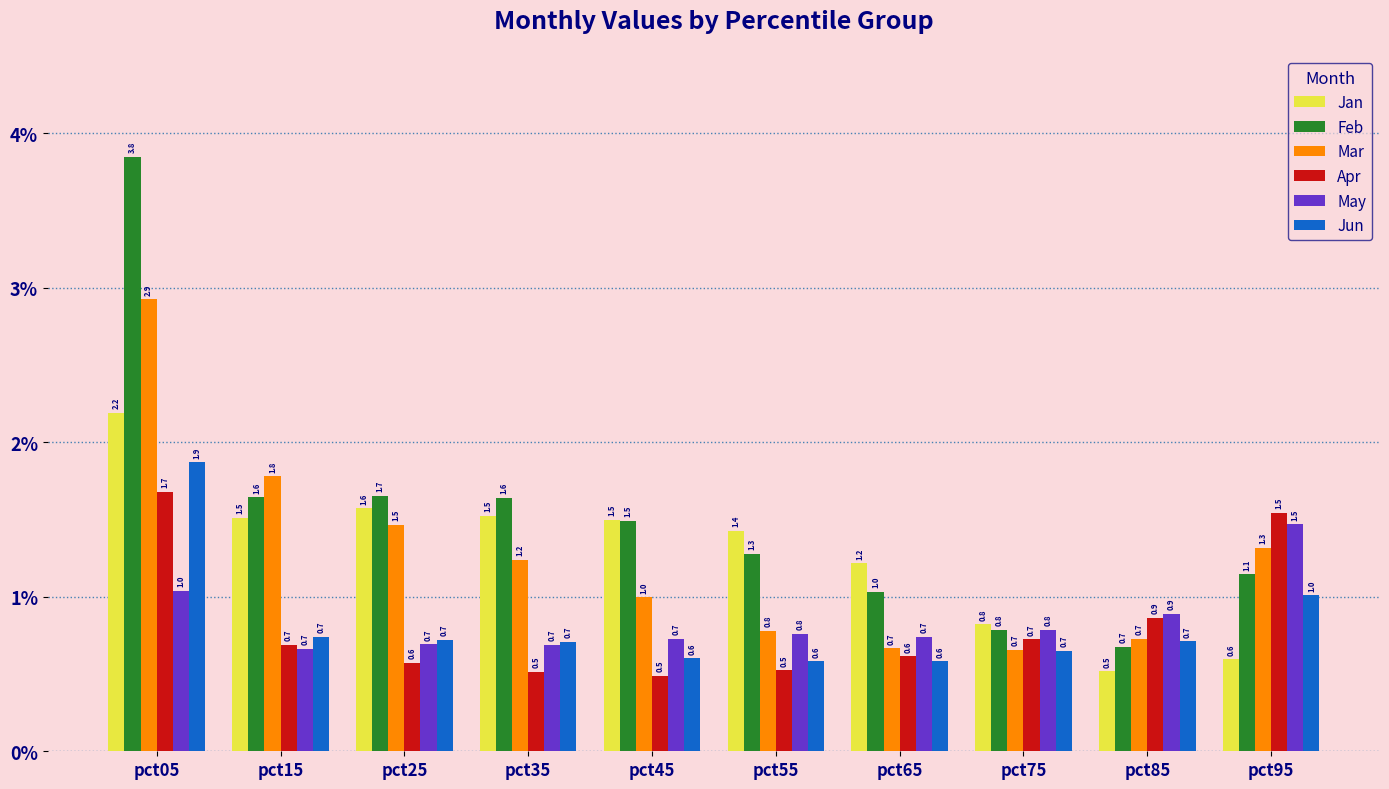

Reading left to right, what are all the values shown in this chart?

Jan: pct05=2.2	pct15=1.5	pct25=1.6	pct35=1.5	pct45=1.5	pct55=1.4	pct65=1.2	pct75=0.8	pct85=0.5	pct95=0.6
Feb: pct05=3.8	pct15=1.6	pct25=1.7	pct35=1.6	pct45=1.5	pct55=1.3	pct65=1.0	pct75=0.8	pct85=0.7	pct95=1.1
Mar: pct05=2.9	pct15=1.8	pct25=1.5	pct35=1.2	pct45=1.0	pct55=0.8	pct65=0.7	pct75=0.7	pct85=0.7	pct95=1.3
Apr: pct05=1.7	pct15=0.7	pct25=0.6	pct35=0.5	pct45=0.5	pct55=0.5	pct65=0.6	pct75=0.7	pct85=0.9	pct95=1.5
May: pct05=1.0	pct15=0.7	pct25=0.7	pct35=0.7	pct45=0.7	pct55=0.8	pct65=0.7	pct75=0.8	pct85=0.9	pct95=1.5
Jun: pct05=1.9	pct15=0.7	pct25=0.7	pct35=0.7	pct45=0.6	pct55=0.6	pct65=0.6	pct75=0.7	pct85=0.7	pct95=1.0